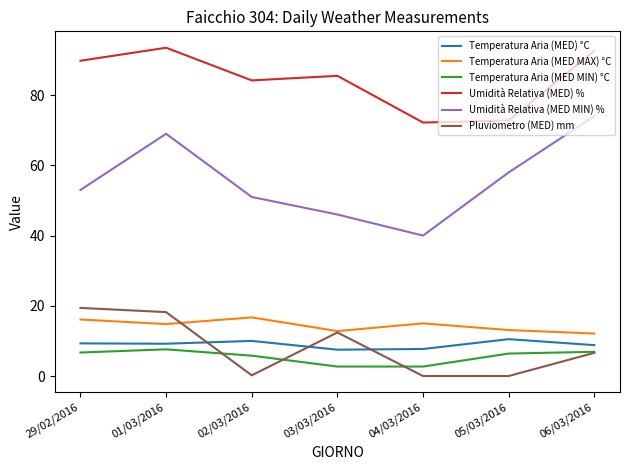

Which series has the widest spread of values?

Umidità Relativa (MED MIN) %